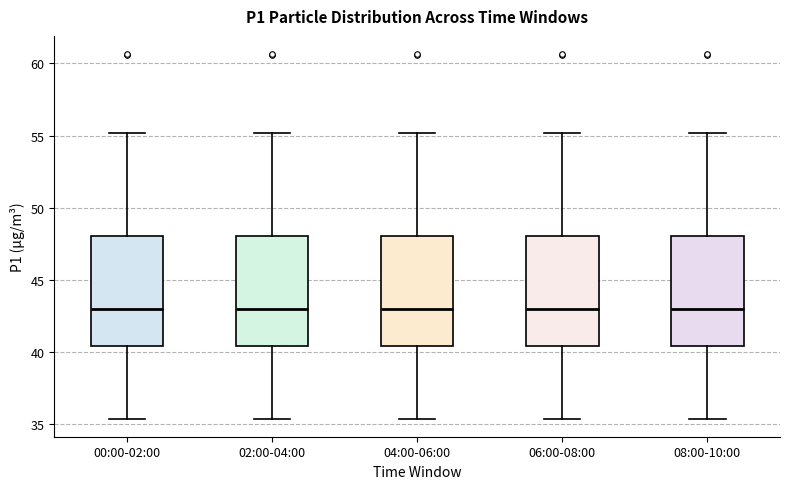

Where is the lower edge of the box for 08:00-10:00 on the y-axis? The values are not printed on the chart, so give them approximately, as read against the axis.

40.5